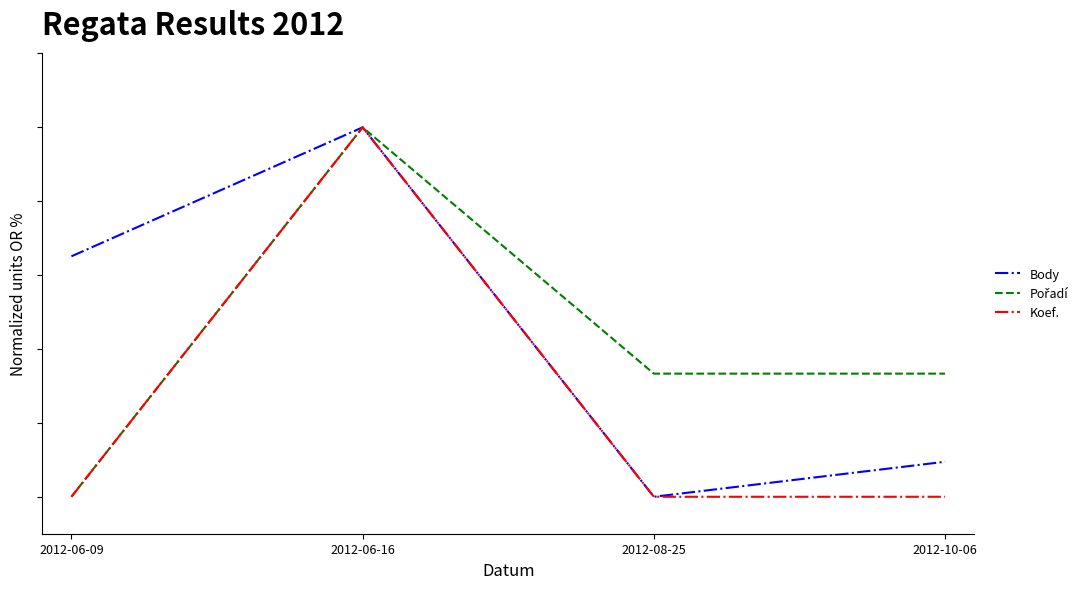

Which series has the largest range (max minus min)?

Body